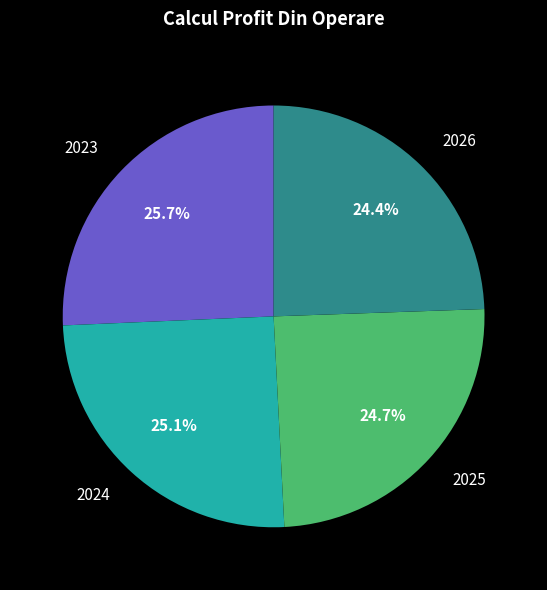

Count the number of slices in the pie.

4